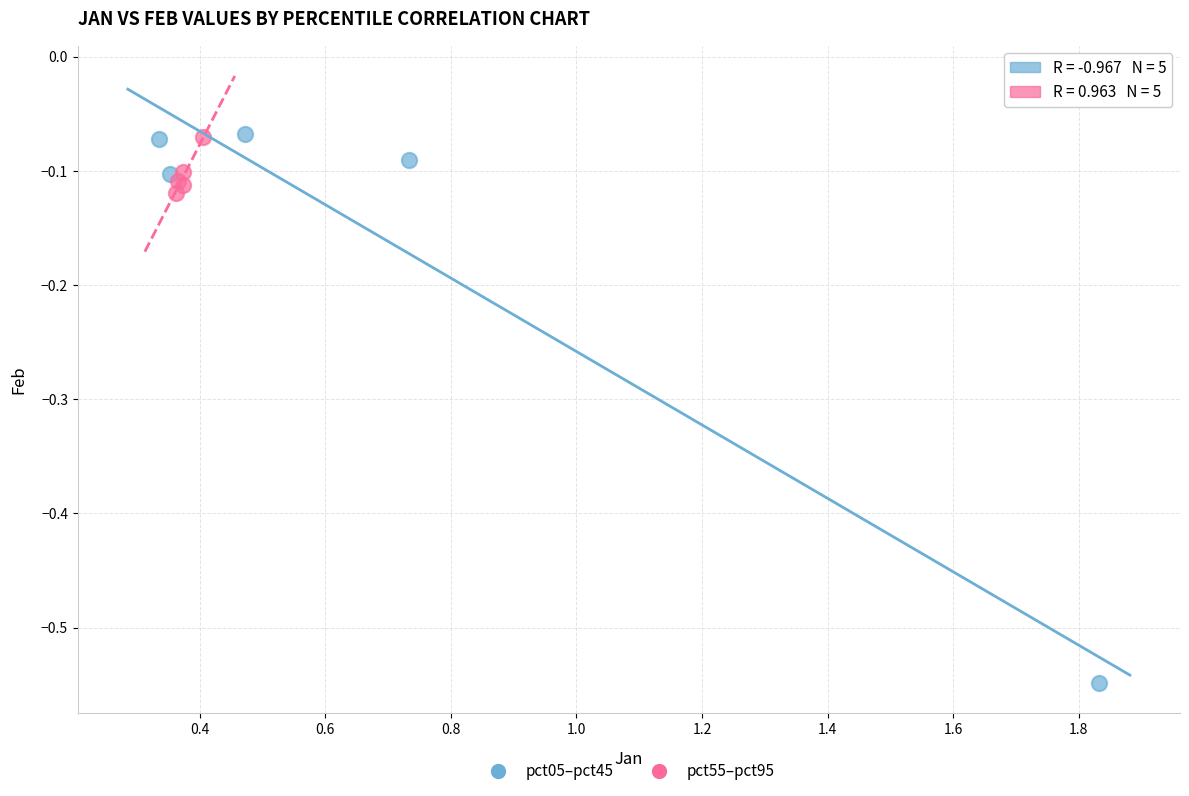

Which series has the largest Y range (max minus min)?

pct05–pct45